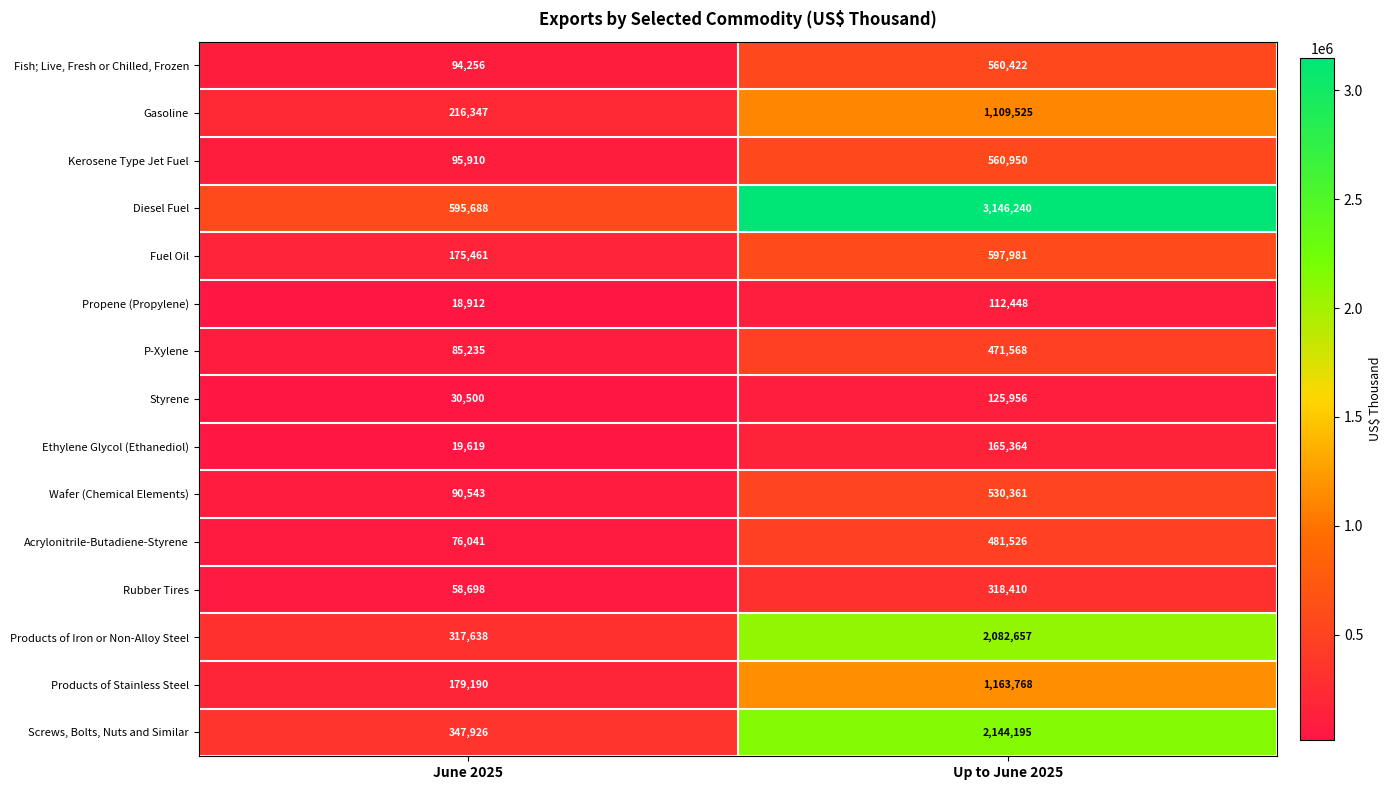

Reading left to right, extract all data points from this chart.

Fish; Live, Fresh or Chilled, Frozen: June 2025=94256	Up to June 2025=560422
Gasoline: June 2025=216347	Up to June 2025=1109525
Kerosene Type Jet Fuel: June 2025=95910	Up to June 2025=560950
Diesel Fuel: June 2025=595688	Up to June 2025=3146240
Fuel Oil: June 2025=175461	Up to June 2025=597981
Propene (Propylene): June 2025=18912	Up to June 2025=112448
P-Xylene: June 2025=85235	Up to June 2025=471568
Styrene: June 2025=30500	Up to June 2025=125956
Ethylene Glycol (Ethanediol): June 2025=19619	Up to June 2025=165364
Wafer (Chemical Elements): June 2025=90543	Up to June 2025=530361
Acrylonitrile-Butadiene-Styrene: June 2025=76041	Up to June 2025=481526
Rubber Tires: June 2025=58698	Up to June 2025=318410
Products of Iron or Non-Alloy Steel: June 2025=317638	Up to June 2025=2082657
Products of Stainless Steel: June 2025=179190	Up to June 2025=1163768
Screws, Bolts, Nuts and Similar: June 2025=347926	Up to June 2025=2144195